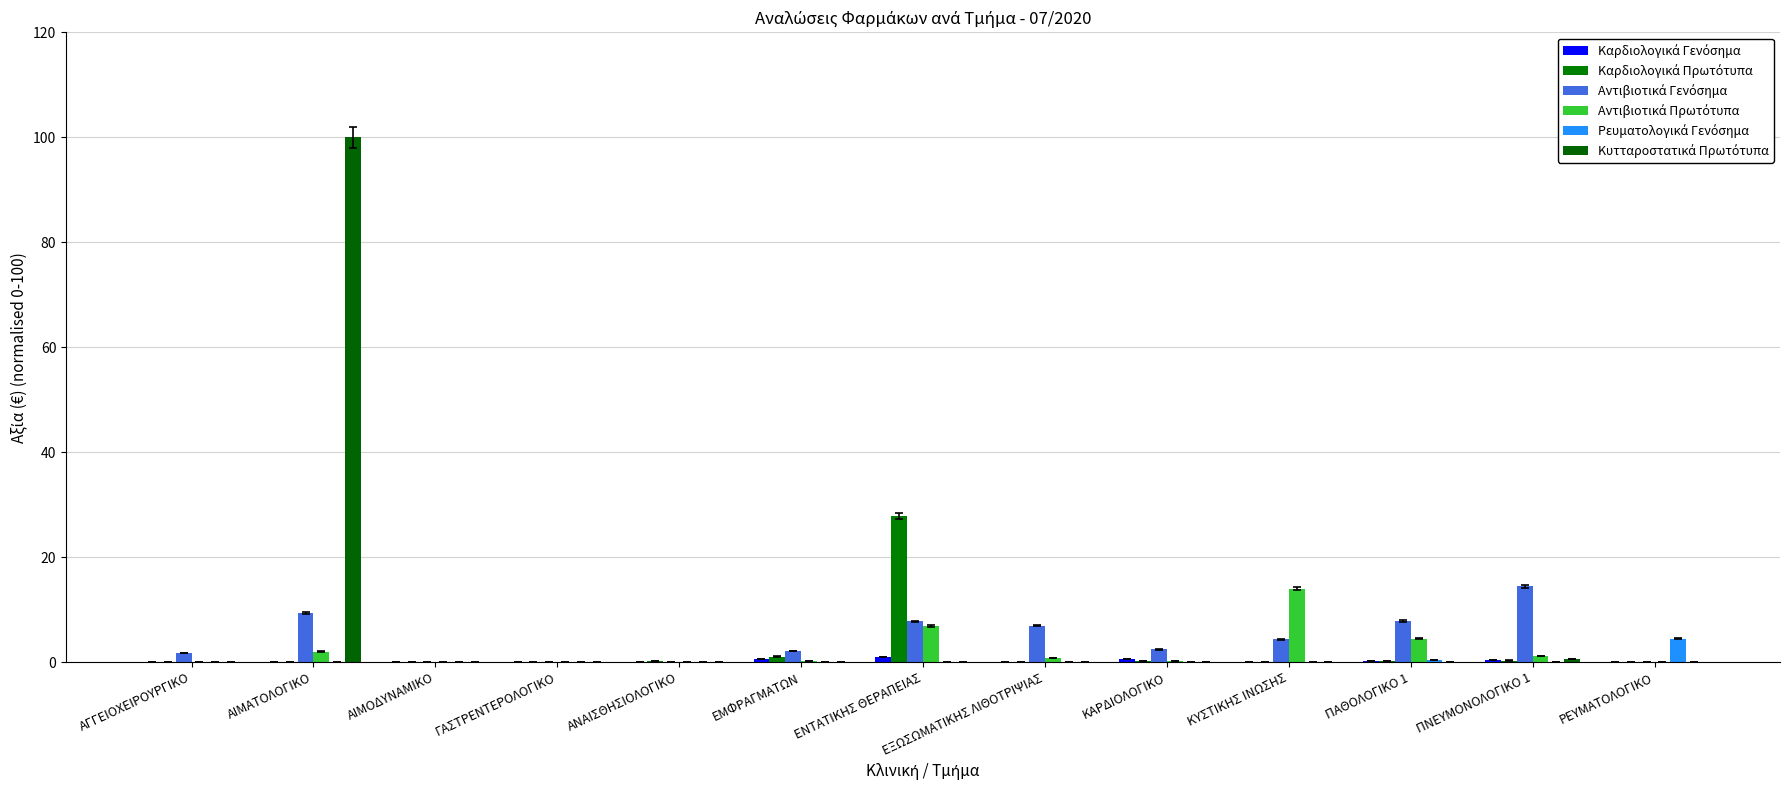

Does the chart contain stacked bars?

No